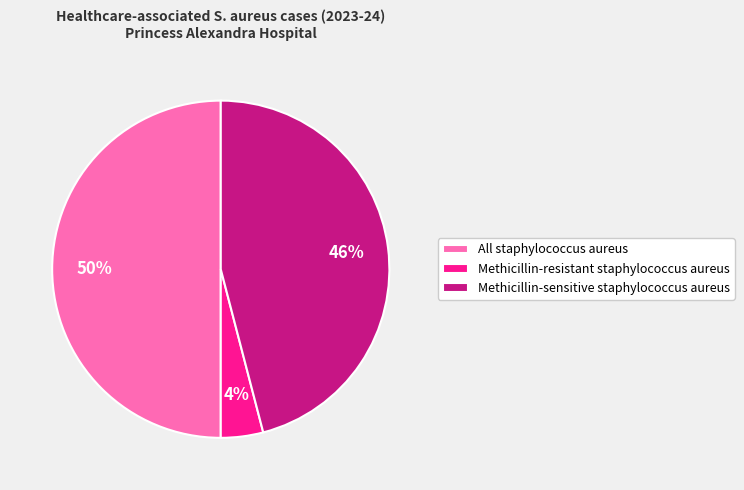

Rank the categories by value from highest to lowest.

All staphylococcus aureus, Methicillin-sensitive staphylococcus aureus, Methicillin-resistant staphylococcus aureus